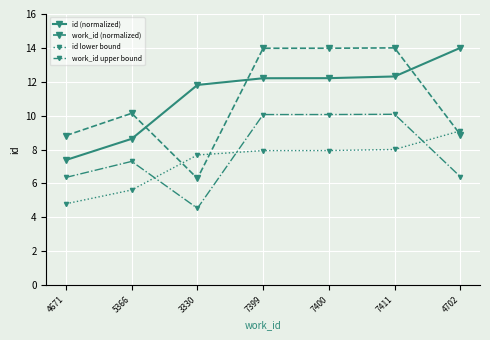

The id lower bound series shows 7.7 at 3330. True or false?

True